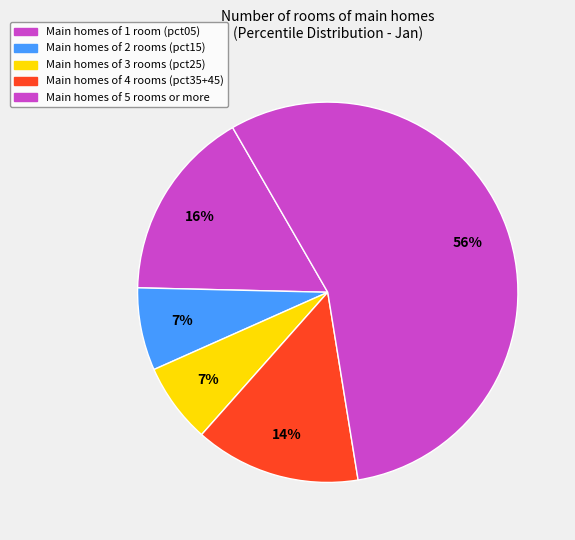

How many segments does this pie chart have?

5